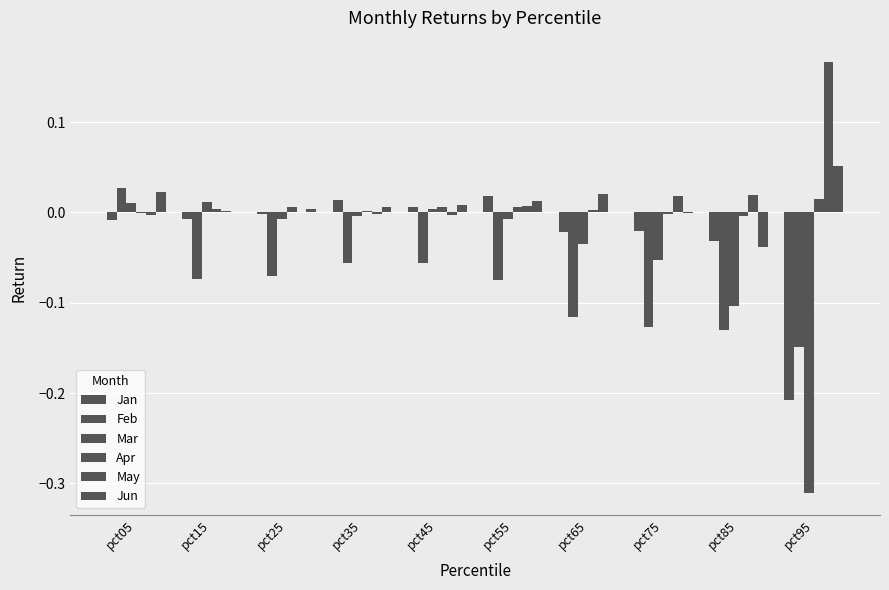

True or false: Mar has a value of -0.0 at pct55.

True